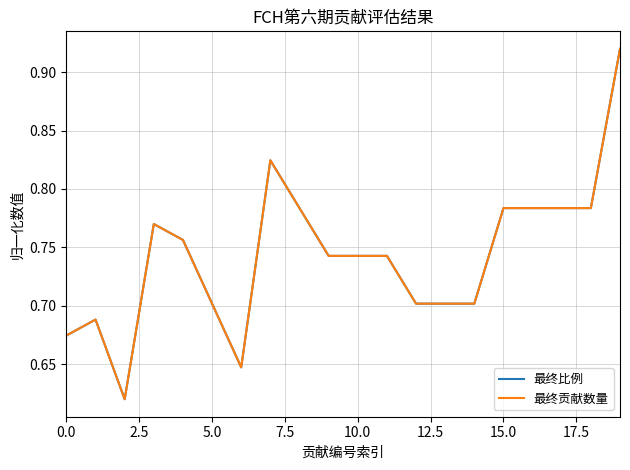

Reading left to right, what are all the values shown in this chart?

最终比例: 0.7	0.7	0.6	0.8	0.8	0.7	0.6	0.8	0.8	0.7	0.7	0.7	0.7	0.7	0.7	0.8	0.8	0.8	0.8	0.9
最终贡献数量: 0.7	0.7	0.6	0.8	0.8	0.7	0.6	0.8	0.8	0.7	0.7	0.7	0.7	0.7	0.7	0.8	0.8	0.8	0.8	0.9